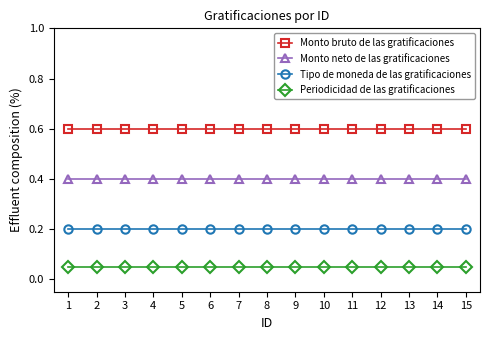

Which series has the largest total across all categories?

Monto bruto de las gratificaciones